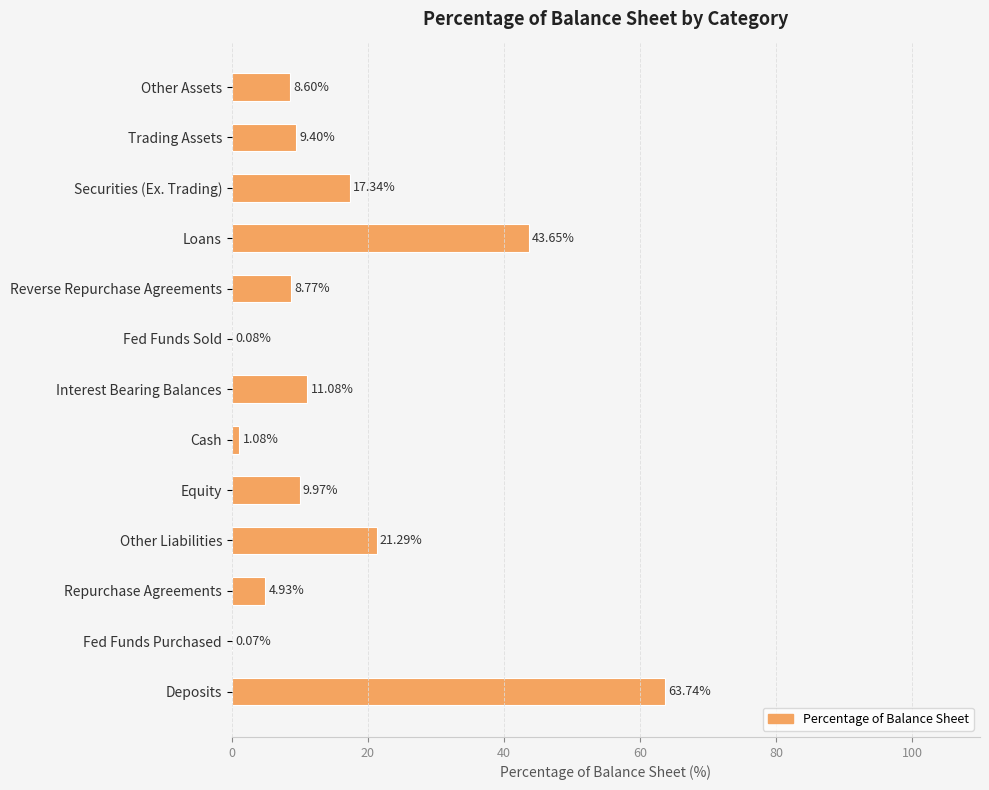

What is the change in value from Securities (Ex. Trading) to Deposits?

+46.4